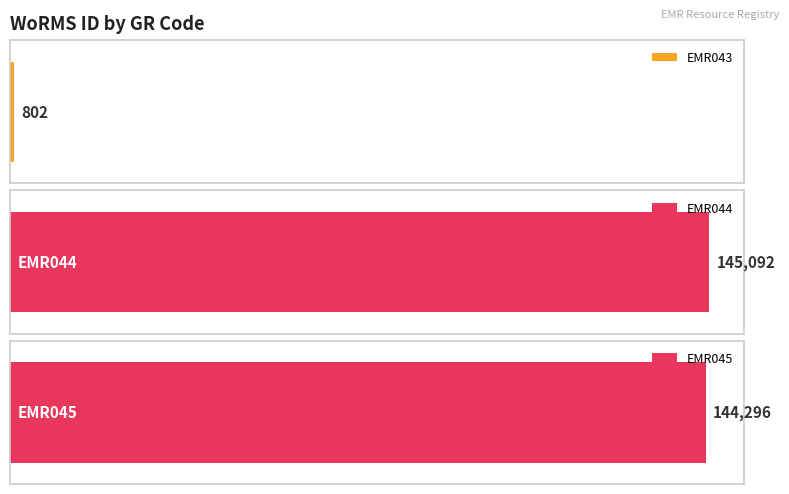

Rank the categories by value from lowest to highest.

EMR043, EMR045, EMR044